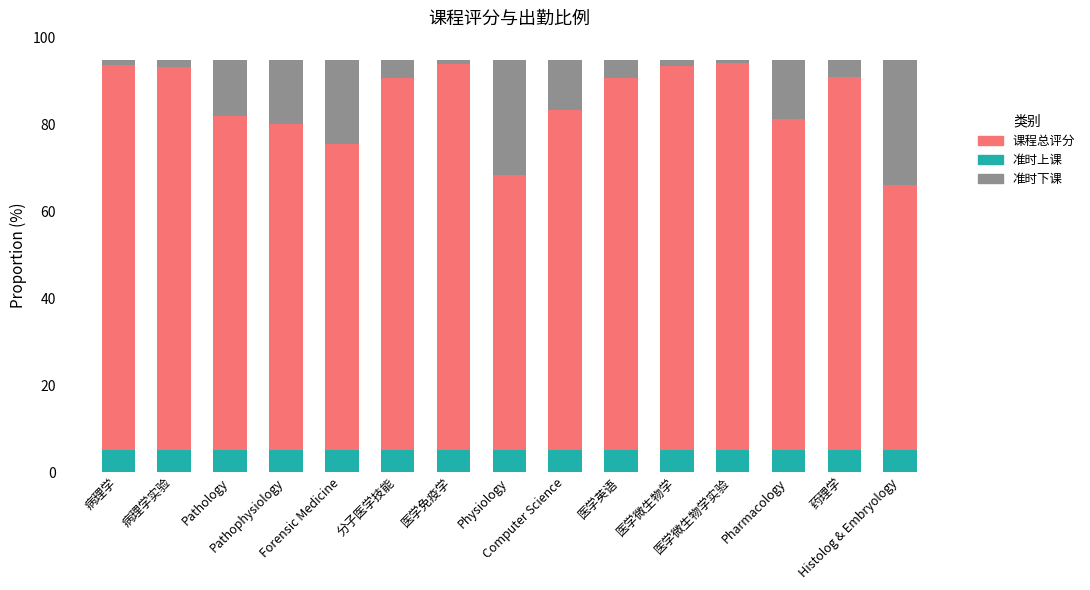

What is the maximum value for 准时上课?

5.0